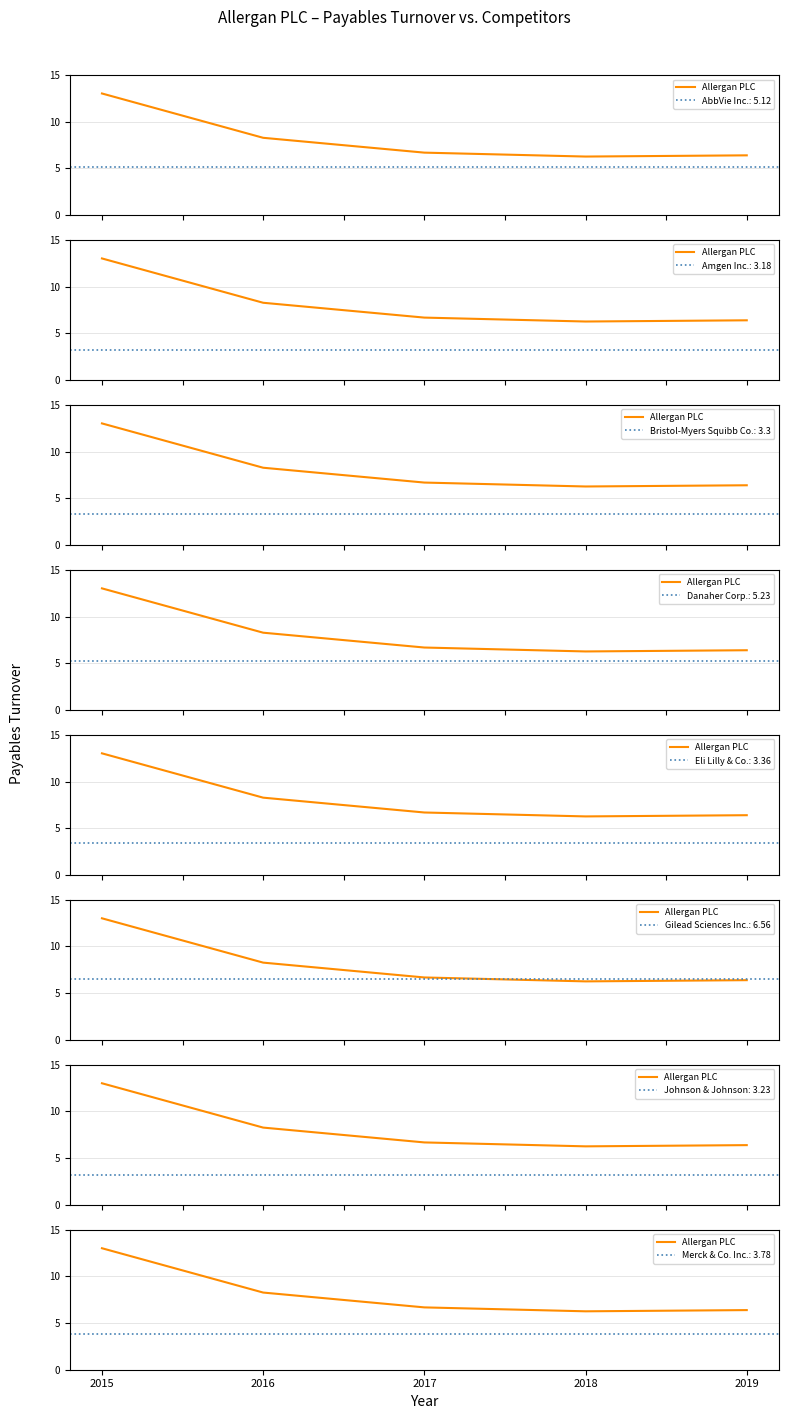

Is it true that the value at 2018 is 6.3?

True